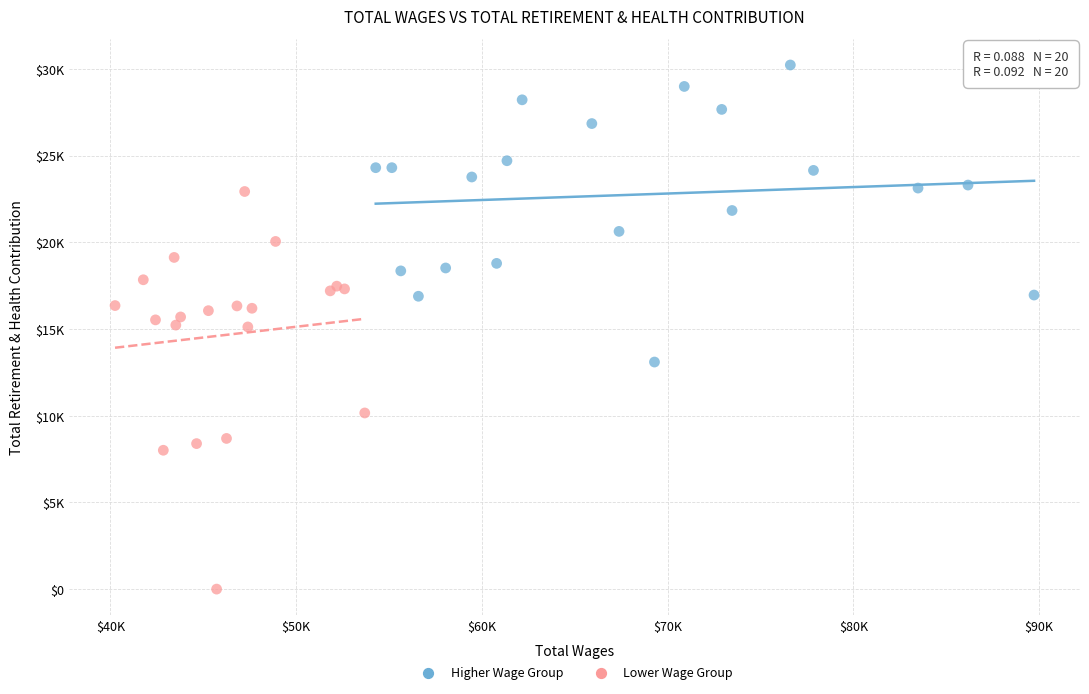

What are all the series names shown in the legend?

Higher Wage Group, Lower Wage Group